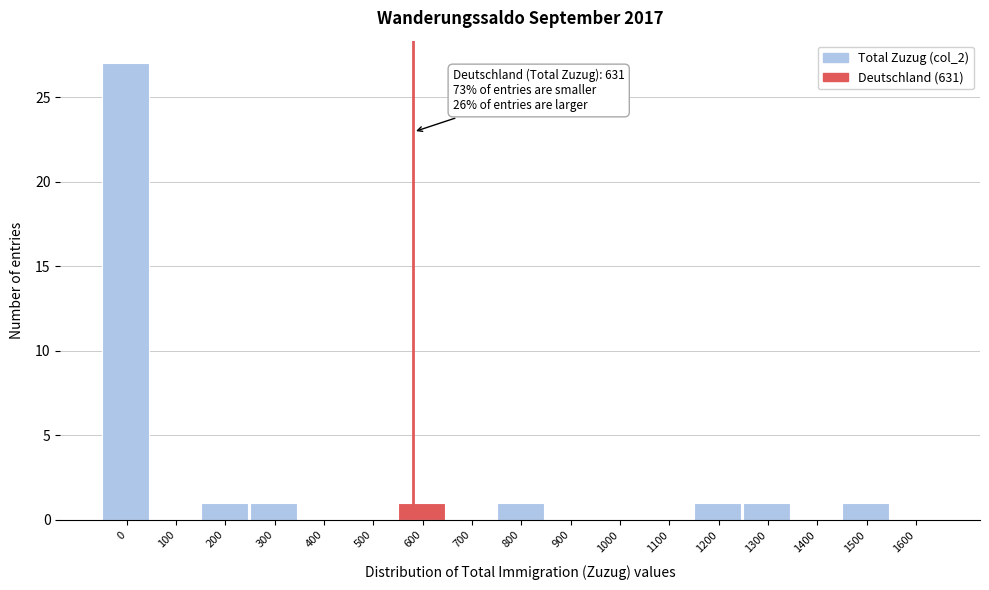

Reading left to right, what are all the values shown in this chart?

0=27	100=0	200=1	300=1	400=0	500=0	600=1	700=0	800=1	900=0	1000=0	1100=0	1200=1	1300=1	1400=0	1500=1	1600=0